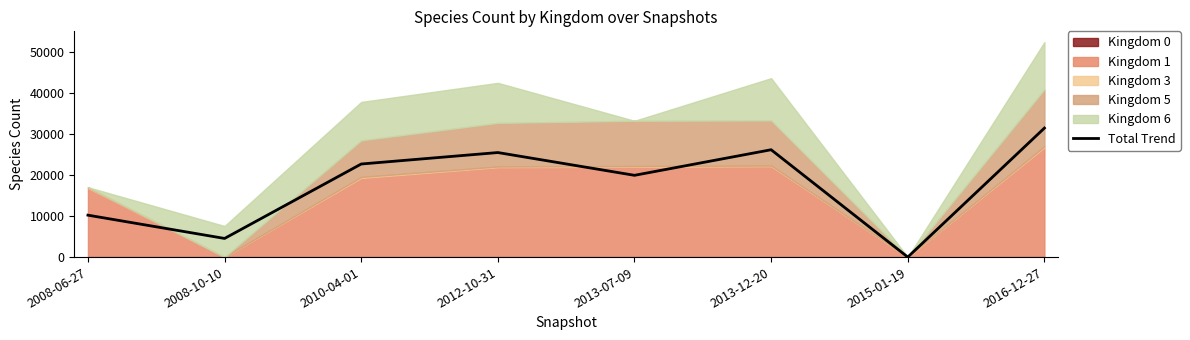

Where is the first local maximum?

2012-10-31